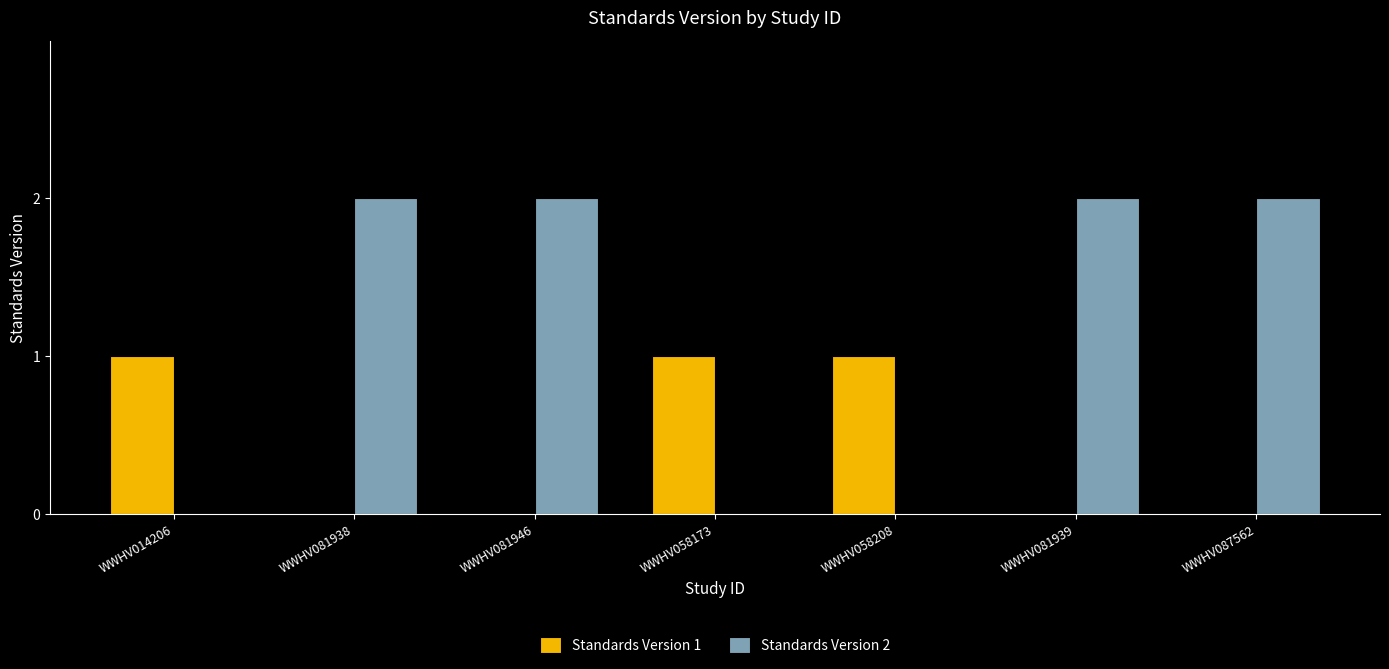

Between WWHV081946 and WWHV058173, which series saw the biggest shift?

Standards Version 2